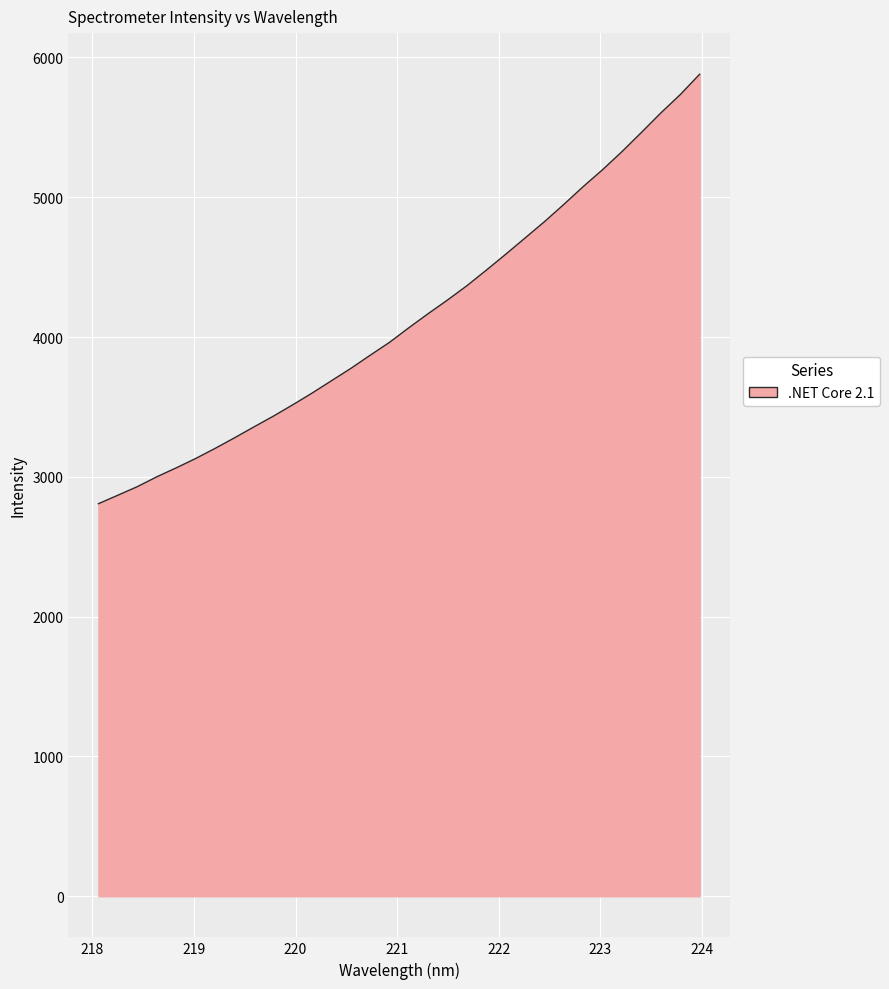

What is the difference between the second highest and second lowest values?

2865.4